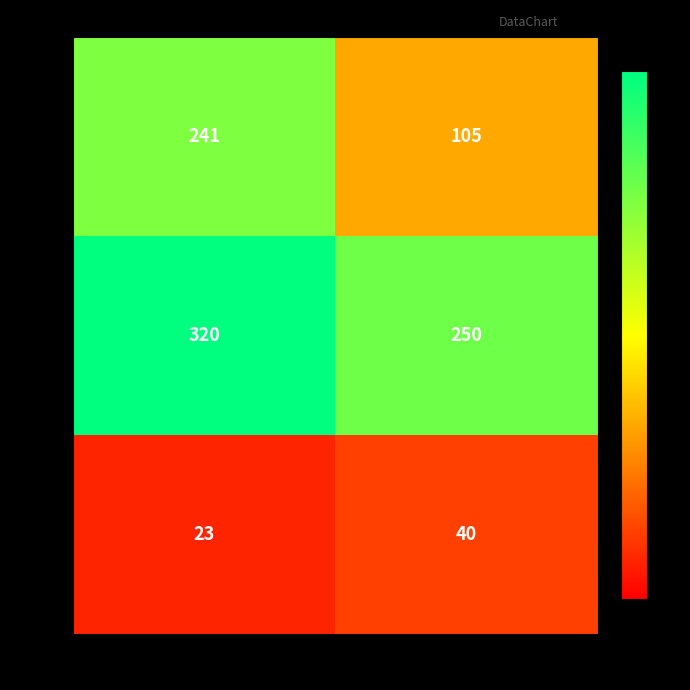

Count the number of categories in the chart.

2